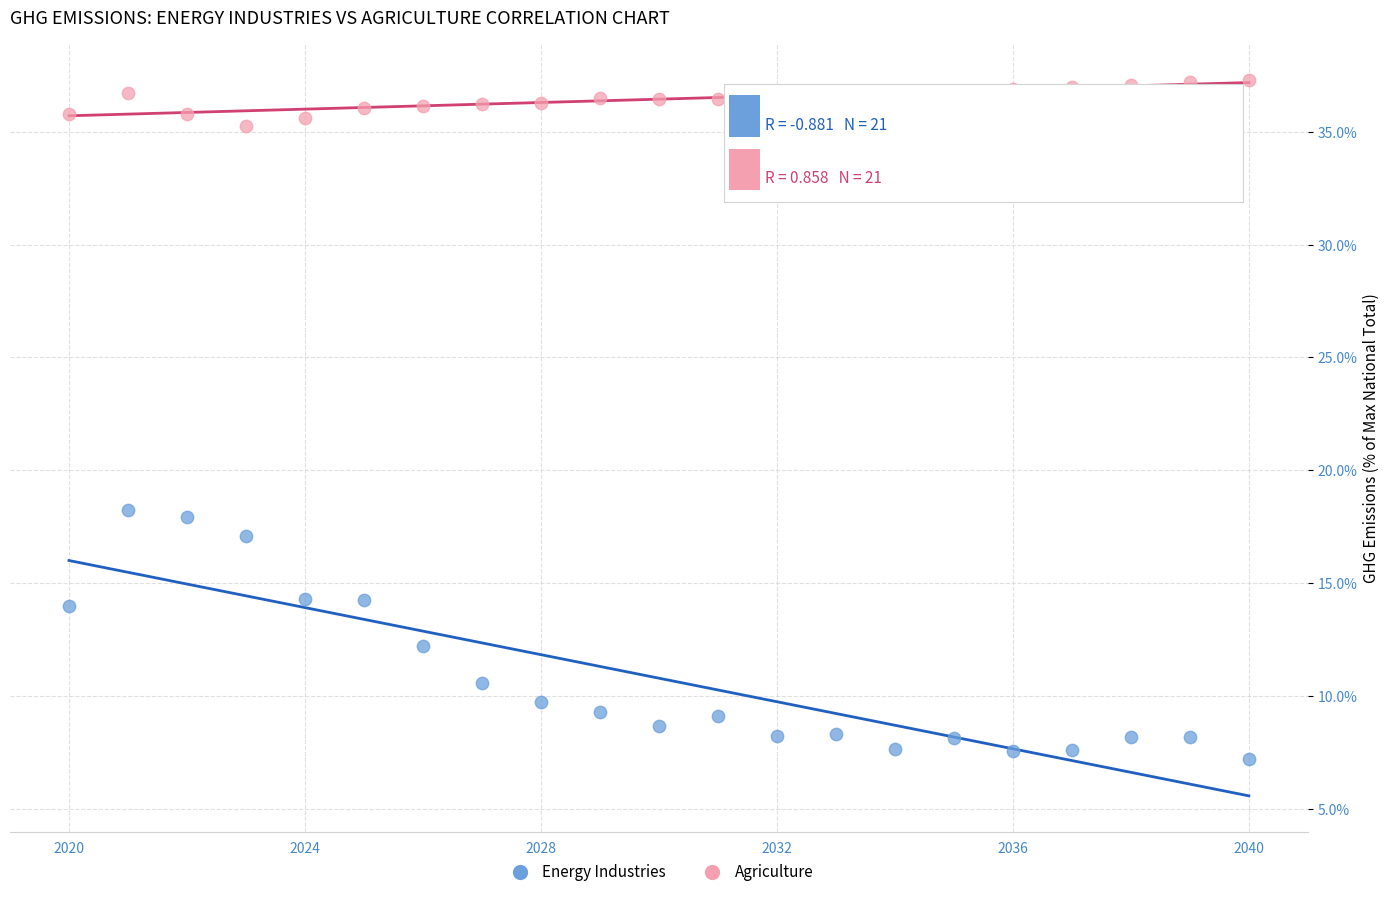

Which series contains the lowest Y value?

Energy Industries